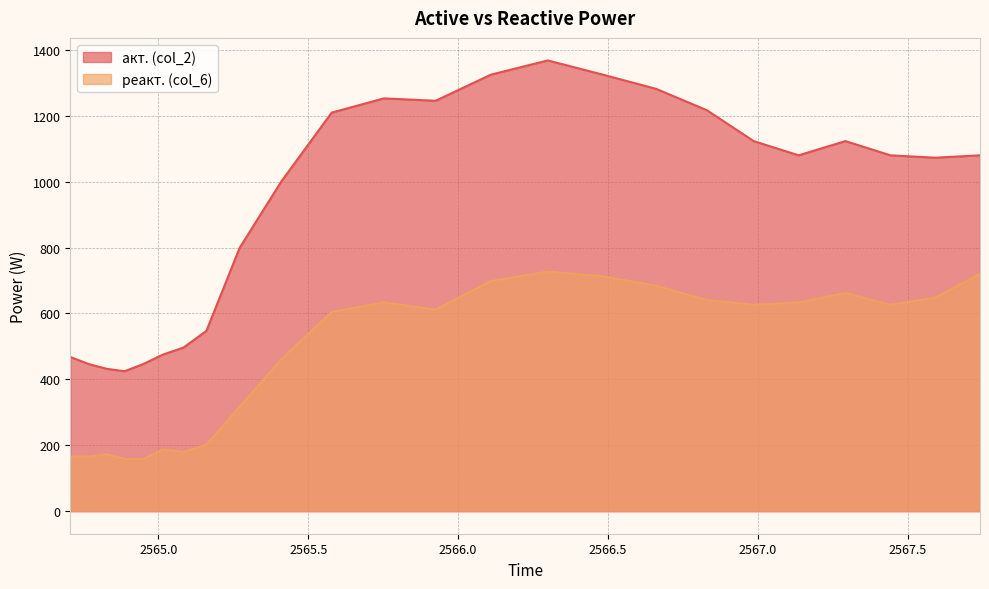

What is the highest value of the акт. (col_2) series?

1368.0